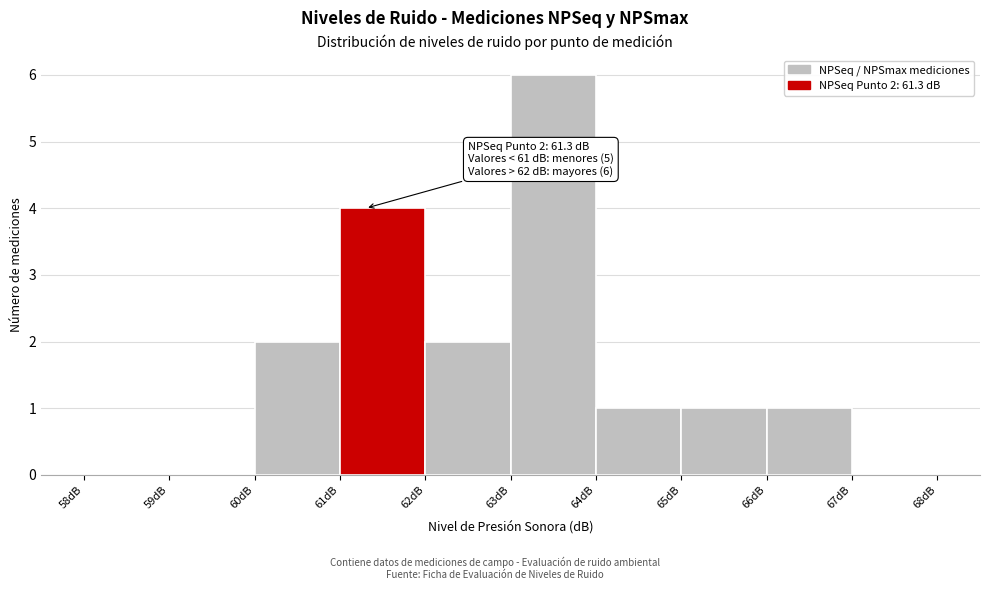

Which range on the x-axis has the tallest bar?

63 to 64